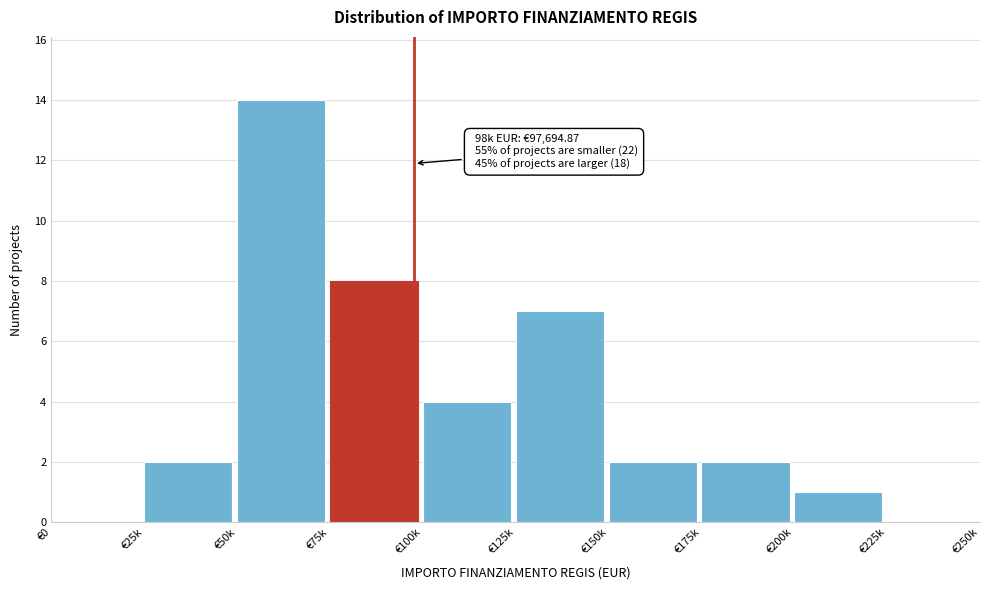

Reading right to left, what are all the values shown in this chart?

€225k=0	€200k=1	€175k=2	€150k=2	€125k=7	€100k=4	€75k=8	€50k=14	€25k=2	€0=0